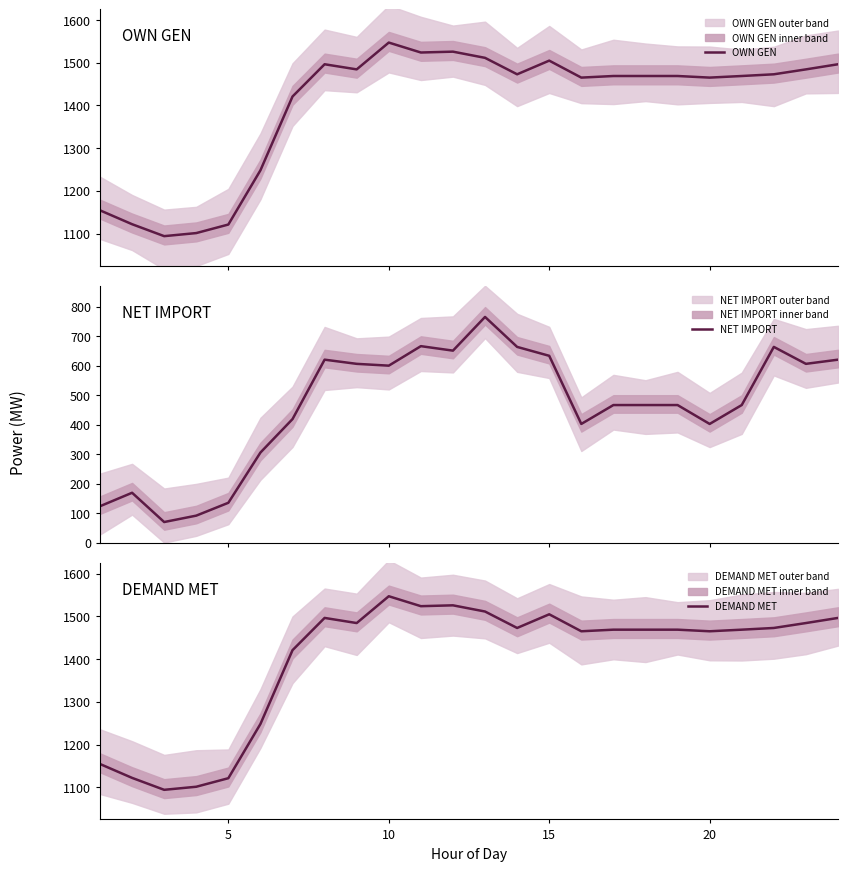

What are all the series names shown in the legend?

OWN GEN, NET IMPORT, DEMAND MET